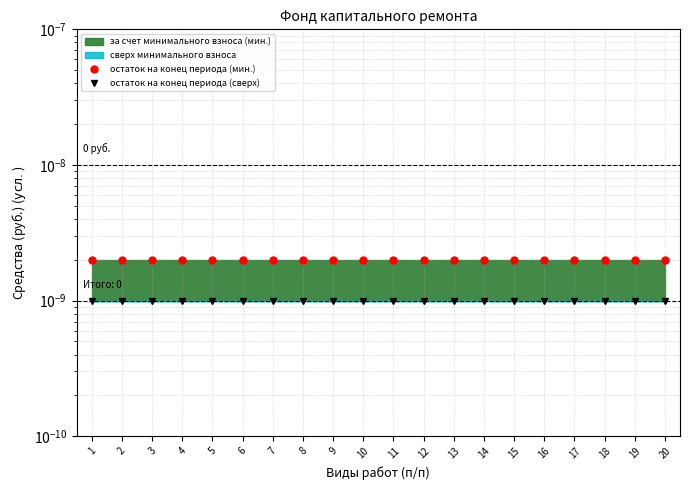

Reading left to right, transcribe all the data shown in this chart.

остаток на конец периода (мин.): 1=0.0	2=0.0	3=0.0	4=0.0	5=0.0	6=0.0	7=0.0	8=0.0	9=0.0	10=0.0	11=0.0	12=0.0	13=0.0	14=0.0	15=0.0	16=0.0	17=0.0	18=0.0	19=0.0	20=0.0
остаток на конец периода (сверх): 1=0.0	2=0.0	3=0.0	4=0.0	5=0.0	6=0.0	7=0.0	8=0.0	9=0.0	10=0.0	11=0.0	12=0.0	13=0.0	14=0.0	15=0.0	16=0.0	17=0.0	18=0.0	19=0.0	20=0.0